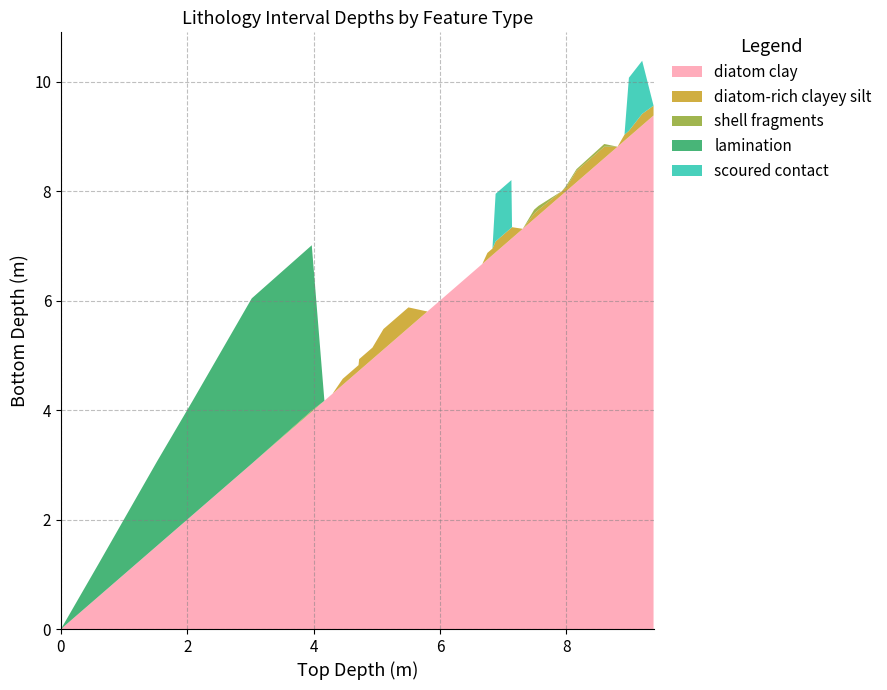

Reading left to right, transcribe all the data shown in this chart.

diatom clay: 0.0	0.6	1.5	2.1	3.0	4.0	4.2	4.3	4.5	4.7	4.7	4.9	5.1	5.5	5.8	6.7	6.8	6.8	6.9	7.1	7.1	7.3	7.5	7.6	7.9	8.0	8.2	8.6	8.8	8.9	9.0	9.2	9.4
diatom-rich clayey silt: 0.0	0.0	0.0	0.0	0.0	0.0	0.0	0.0	0.1	0.1	0.2	0.2	0.4	0.4	0.0	0.0	0.1	0.1	0.2	0.2	0.2	0.0	0.1	0.1	0.1	0.1	0.2	0.2	0.0	0.1	0.1	0.2	0.2
shell fragments: 0.0	0.0	0.0	0.0	0.0	0.0	0.0	0.0	0.0	0.0	0.0	0.0	0.0	0.0	0.0	0.0	0.0	0.0	0.0	0.0	0.0	0.0	0.1	0.1	0.0	0.0	0.0	0.1	0.0	0.0	0.0	0.0	0.0
lamination: 0.0	0.6	1.5	2.1	3.0	3.0	0.0	0.0	0.0	0.0	0.0	0.0	0.0	0.0	0.0	0.0	0.0	0.0	0.0	0.0	0.0	0.0	0.0	0.0	0.0	0.0	0.0	0.0	0.0	0.0	0.0	0.0	0.0
scoured contact: 0.0	0.0	0.0	0.0	0.0	0.0	0.0	0.0	0.0	0.0	0.0	0.0	0.0	0.0	0.0	0.0	0.0	0.0	0.9	0.9	0.0	0.0	0.0	0.0	0.0	0.0	0.0	0.0	0.0	0.0	1.0	1.0	0.0